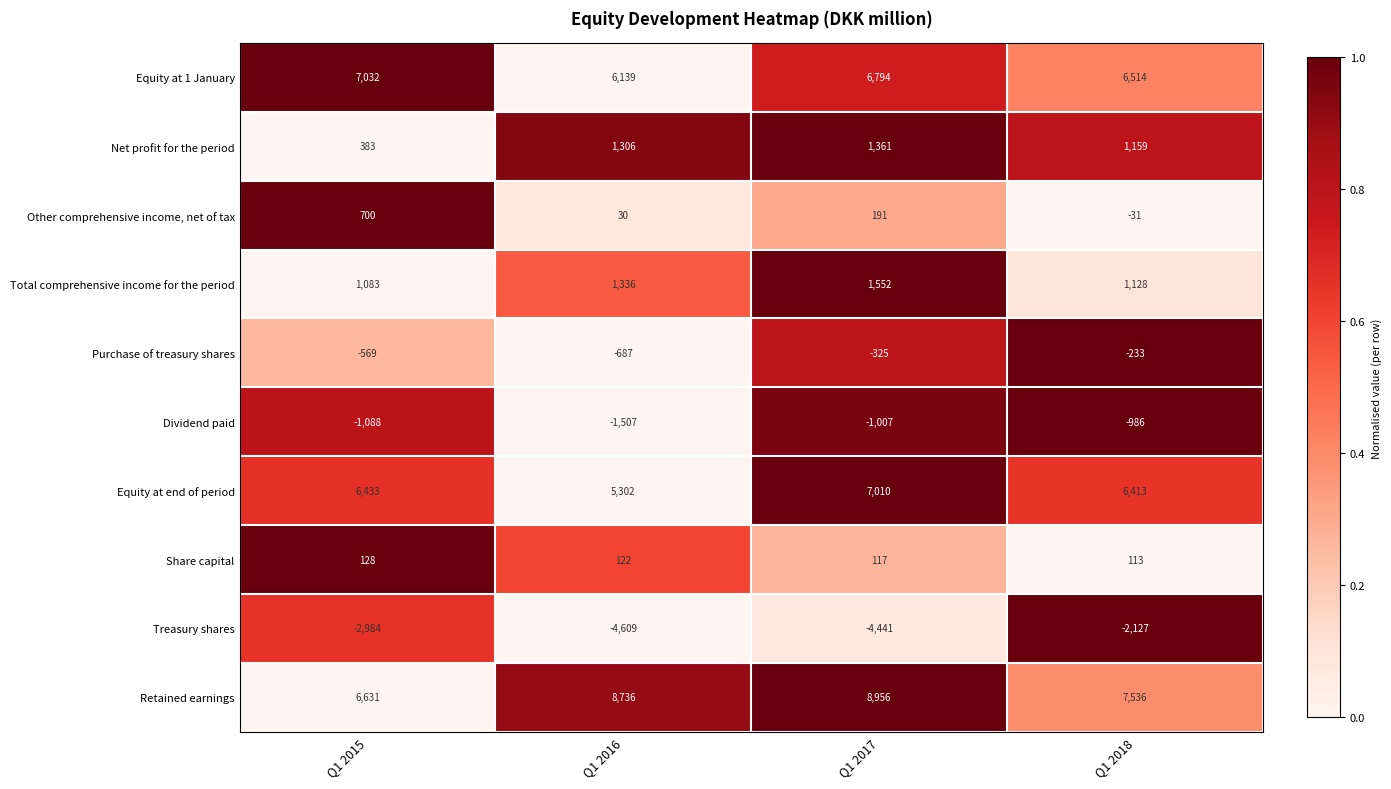

What is the maximum value shown in the chart?

8956